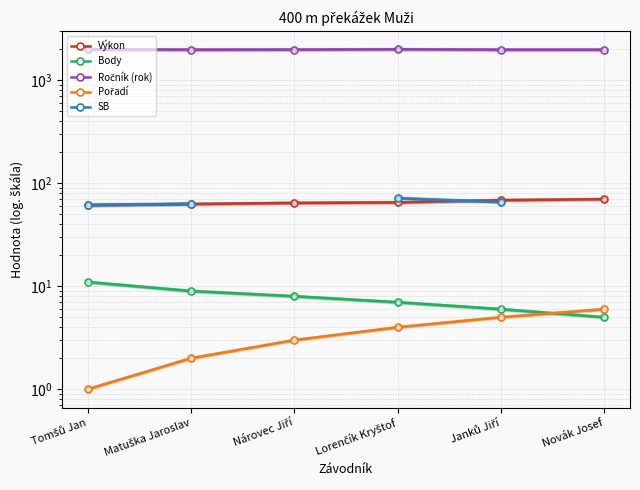

Which series changed the most between Matuška Jaroslav and Novák Josef?

Výkon